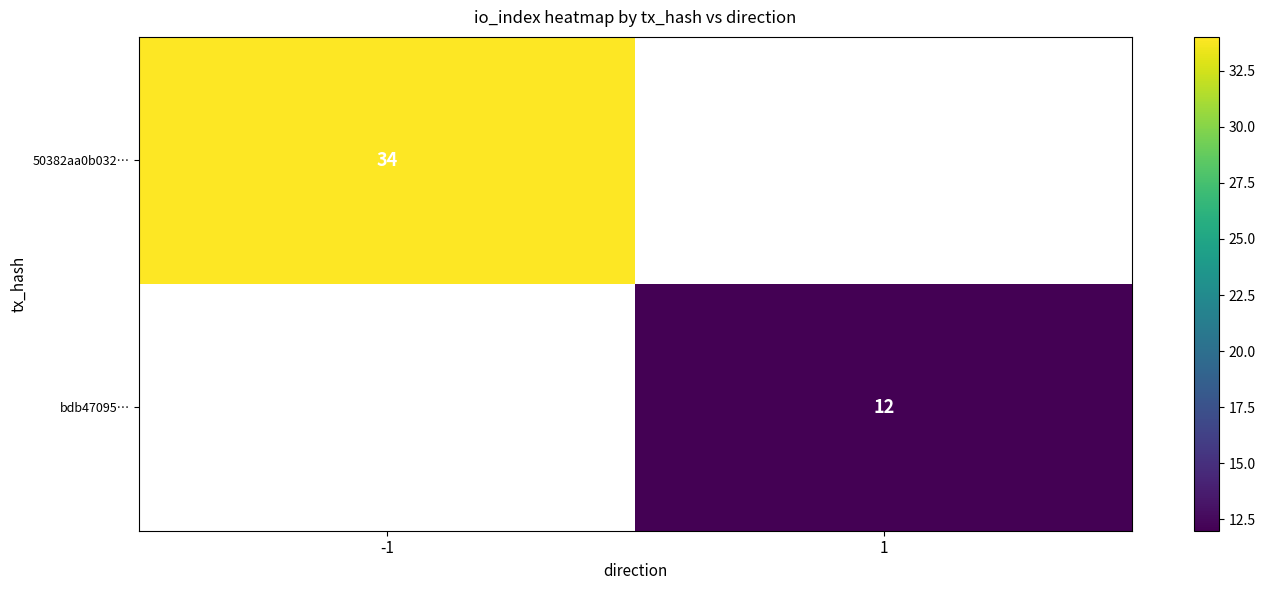

True or false: 50382aa0b032… has a value of 46 at -1.

False